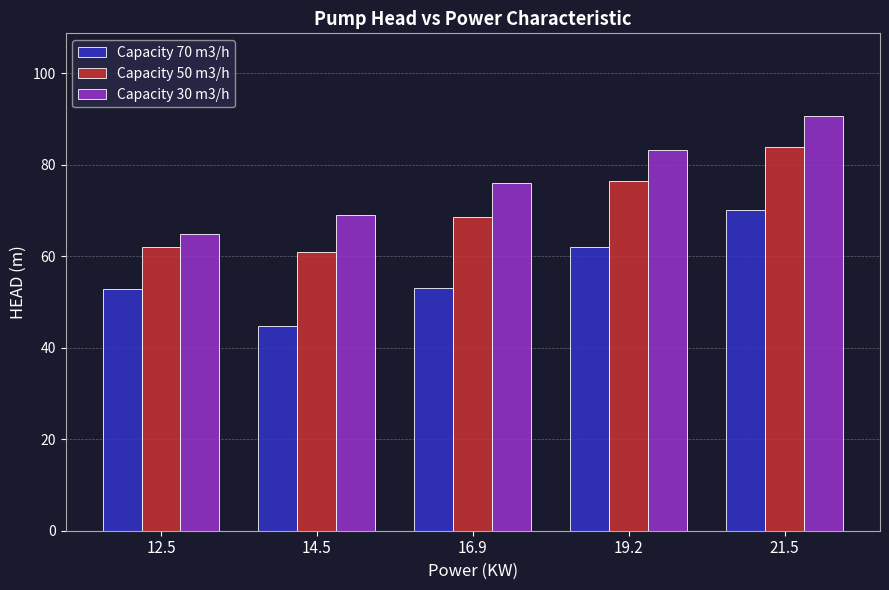

Which series has the largest total across all categories?

Capacity 30 m3/h